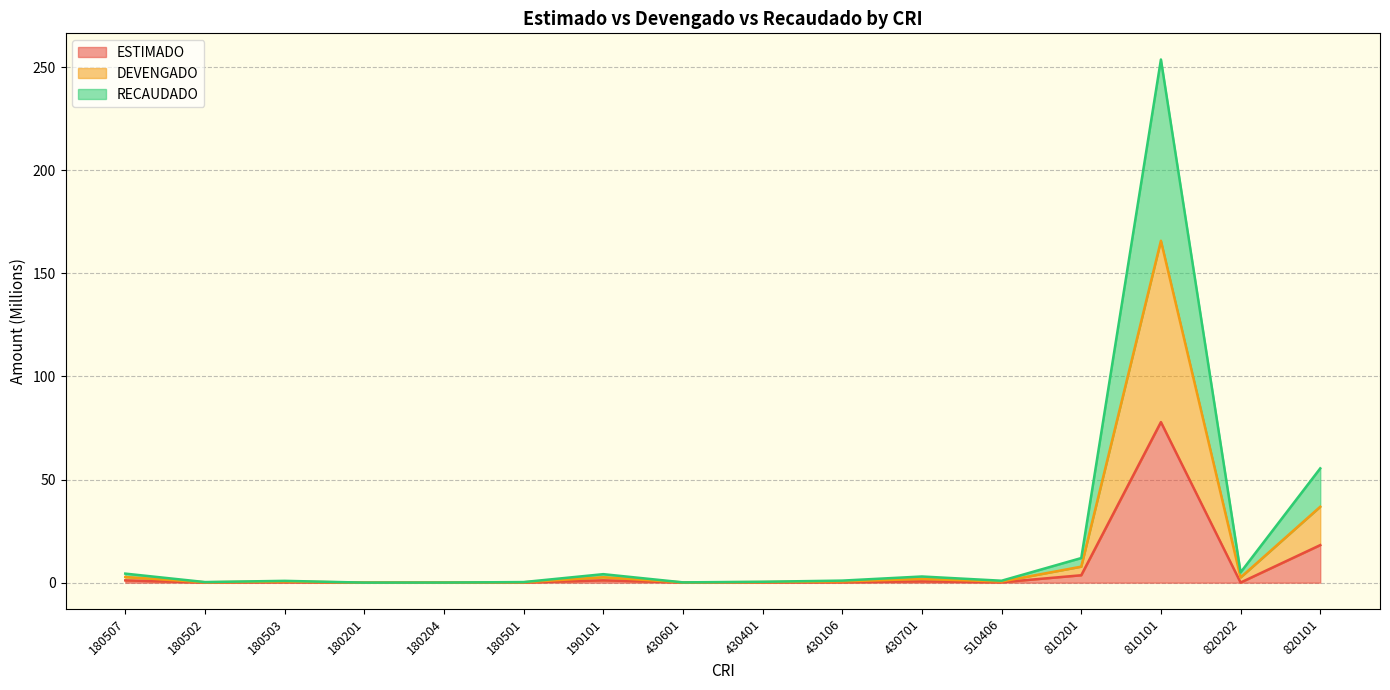

In ESTIMADO, how many points are higher than both neighbors (excluding endpoints)?

4